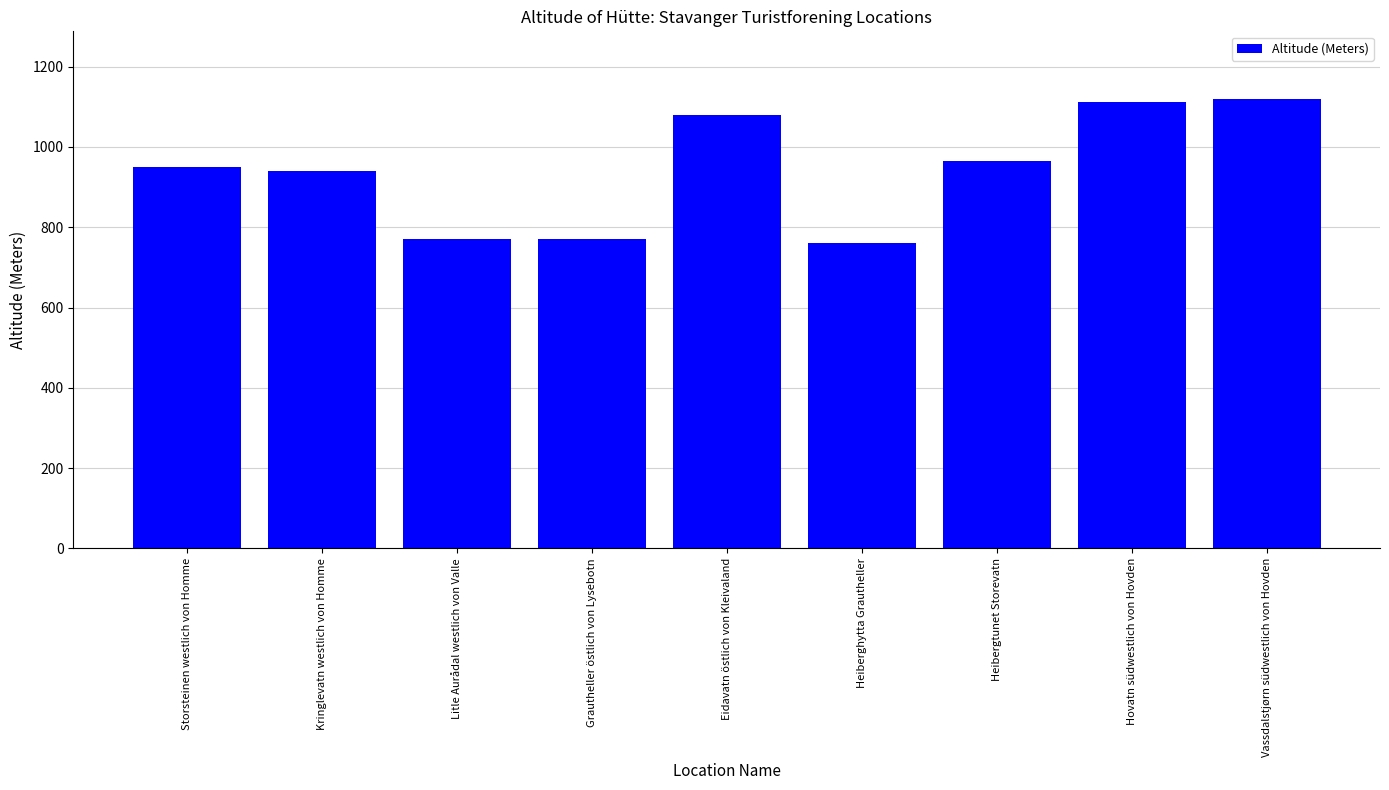

How many values are below 950?

4